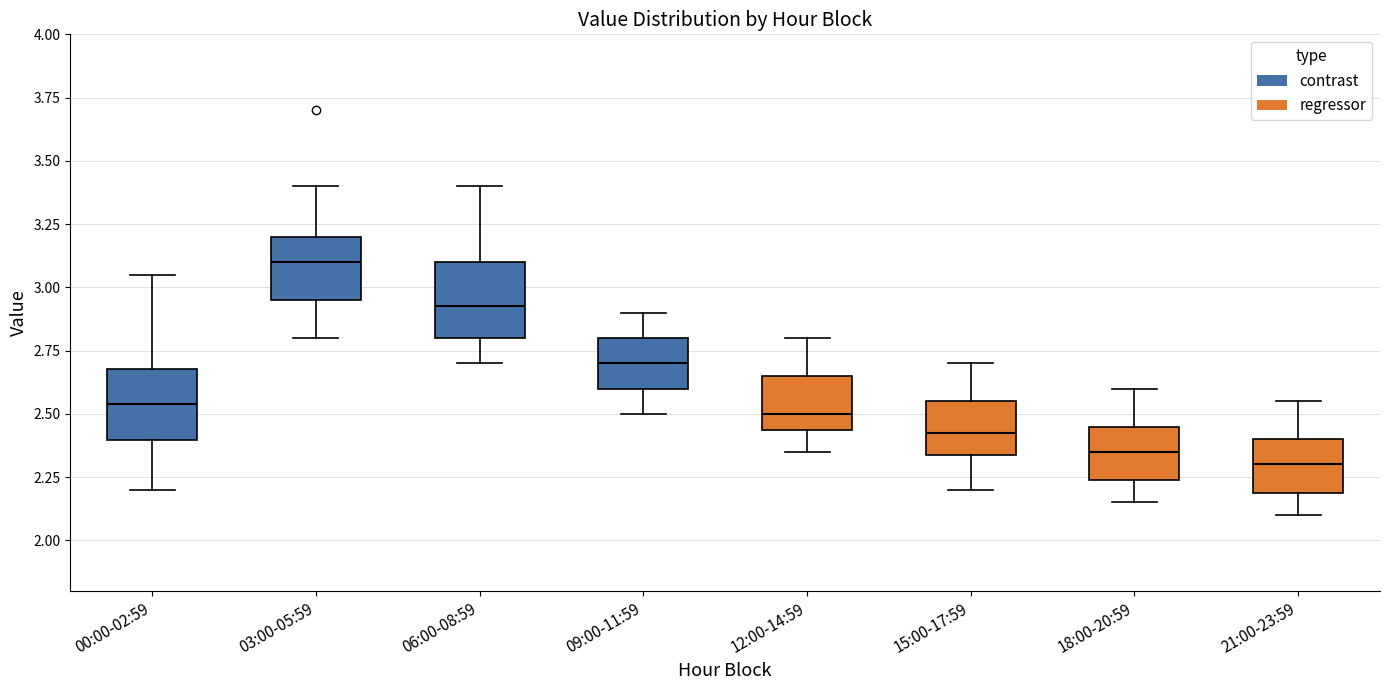

Reading left to right, read every box against the y-axis: the position of its median line, the range the box covers, and the ends of its whiskers. The values are not printed on the chart, so give them approximately, as read against the axis.

00:00-02:59: median 2.55, box 2.40 to 2.70, whiskers 2.20 to 3.05
03:00-05:59: median 3.10, box 2.95 to 3.20, whiskers 2.80 to 3.40
06:00-08:59: median 2.95, box 2.80 to 3.10, whiskers 2.70 to 3.40
09:00-11:59: median 2.70, box 2.60 to 2.80, whiskers 2.50 to 2.90
12:00-14:59: median 2.50, box 2.45 to 2.65, whiskers 2.35 to 2.80
15:00-17:59: median 2.45, box 2.35 to 2.55, whiskers 2.20 to 2.70
18:00-20:59: median 2.35, box 2.25 to 2.45, whiskers 2.15 to 2.60
21:00-23:59: median 2.30, box 2.20 to 2.40, whiskers 2.10 to 2.55